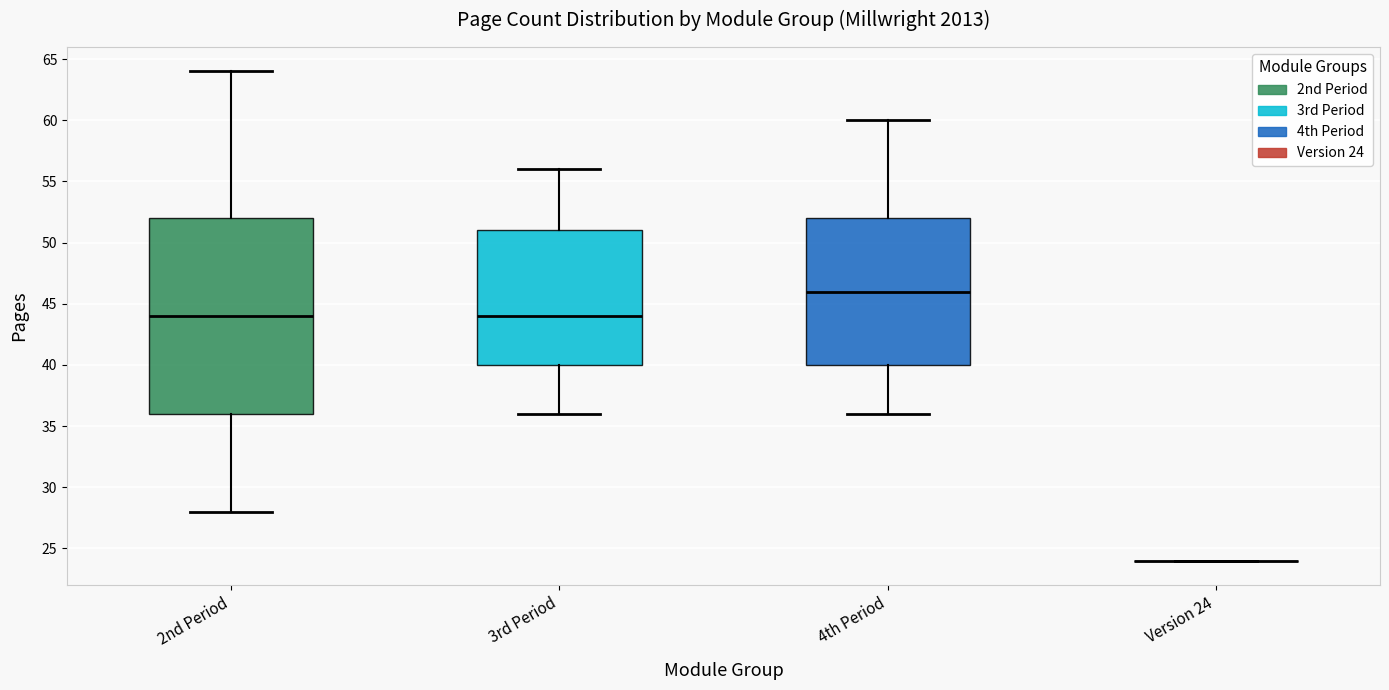

Which box is the tallest, from its lower edge to its upper edge?

2nd Period